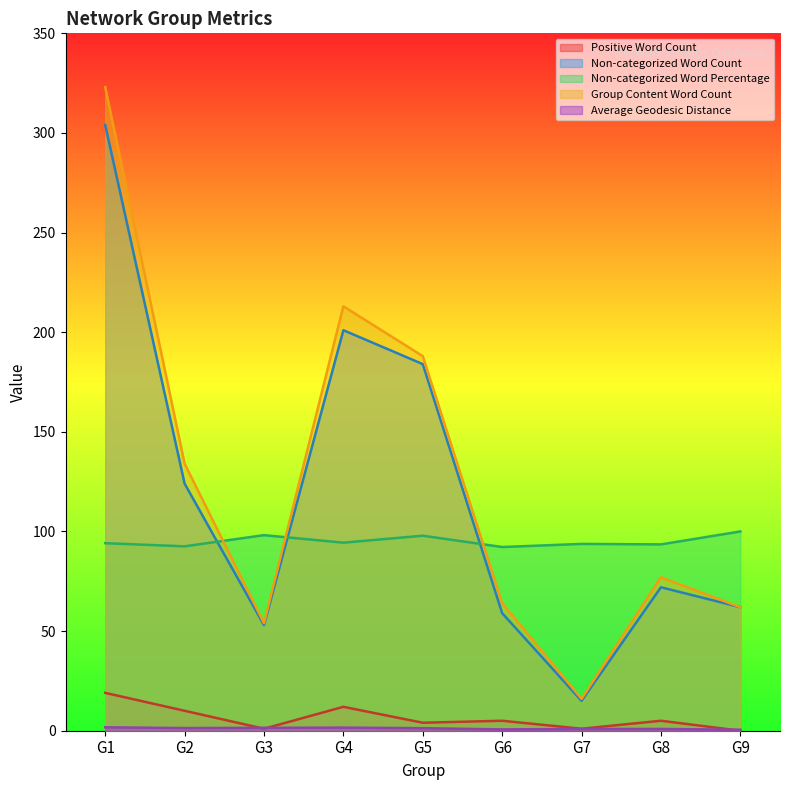

Which series has the largest range (max minus min)?

Group Content Word Count